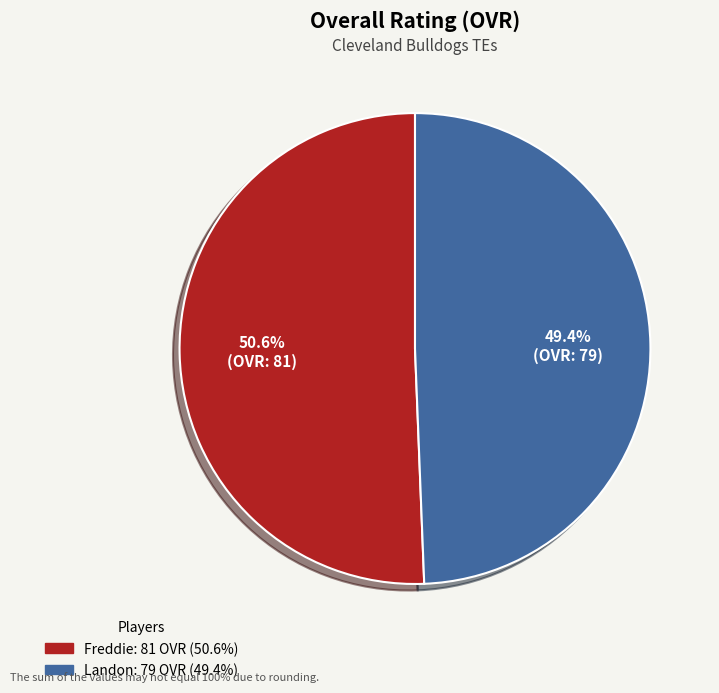

To the nearest percent, what portion does Freddie represent?

51%